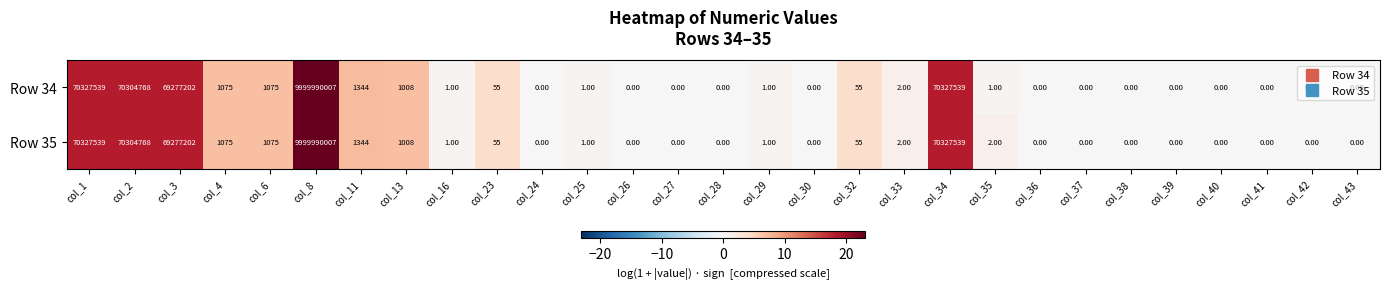

At which category is the sum across all series the highest?

col_8